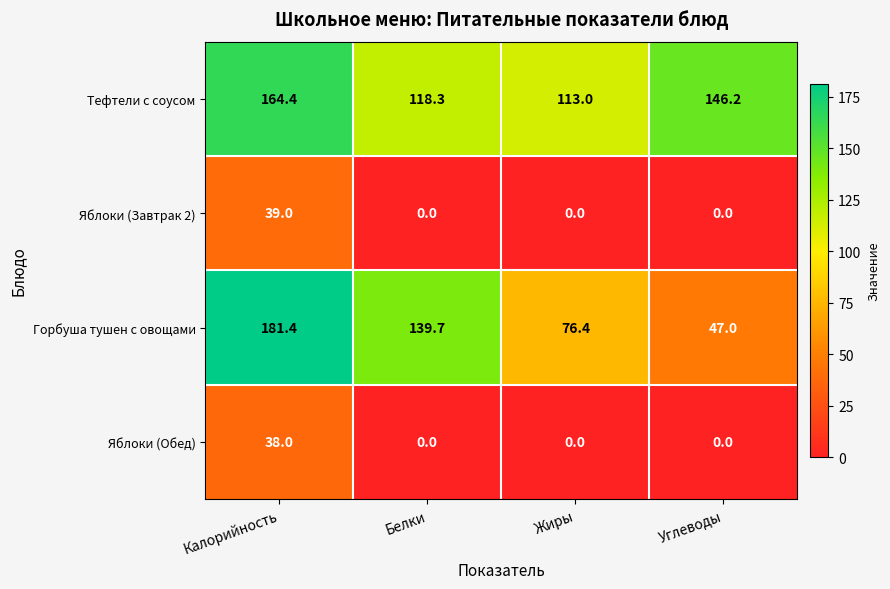

What is the greatest value displayed?

181.4